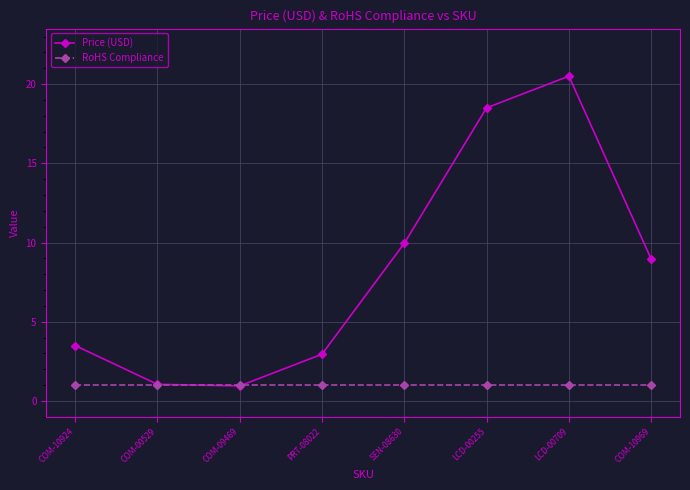

At SEN-08630, list the series in order from smallest to largest.

RoHS Compliance, Price (USD)